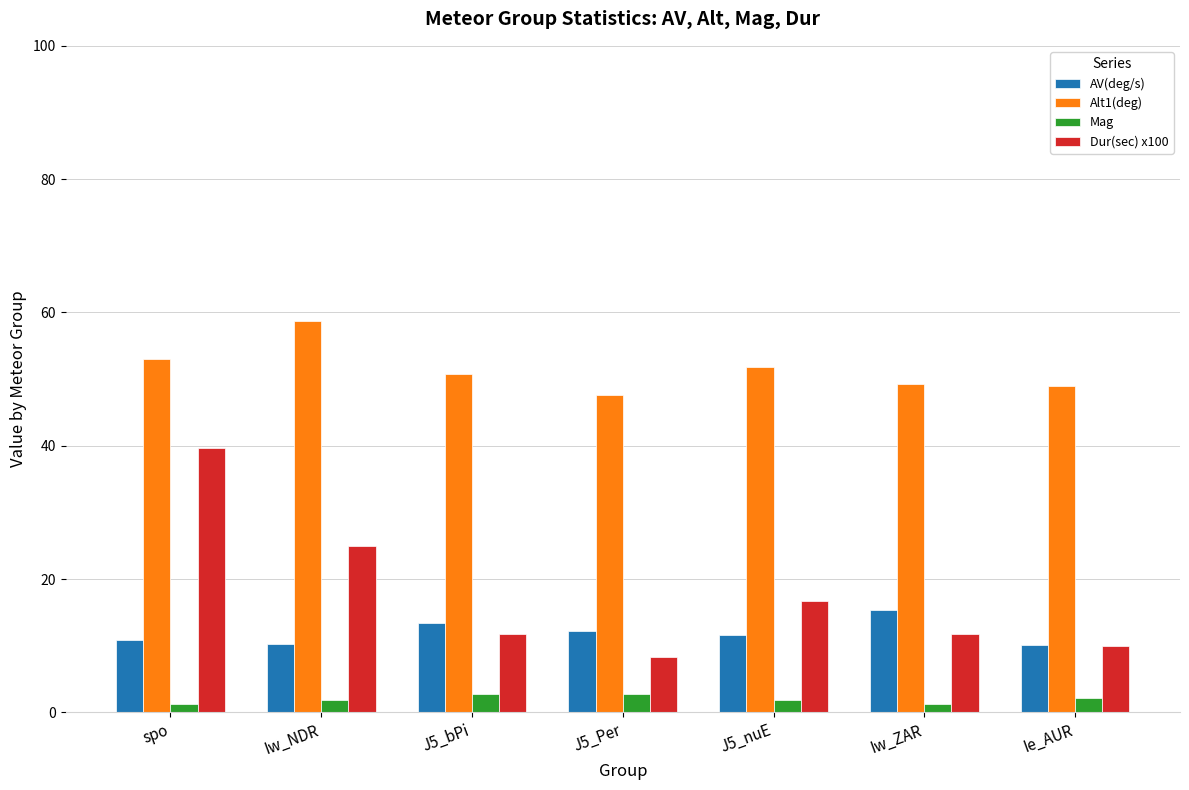

How many groups of bars are there?

7